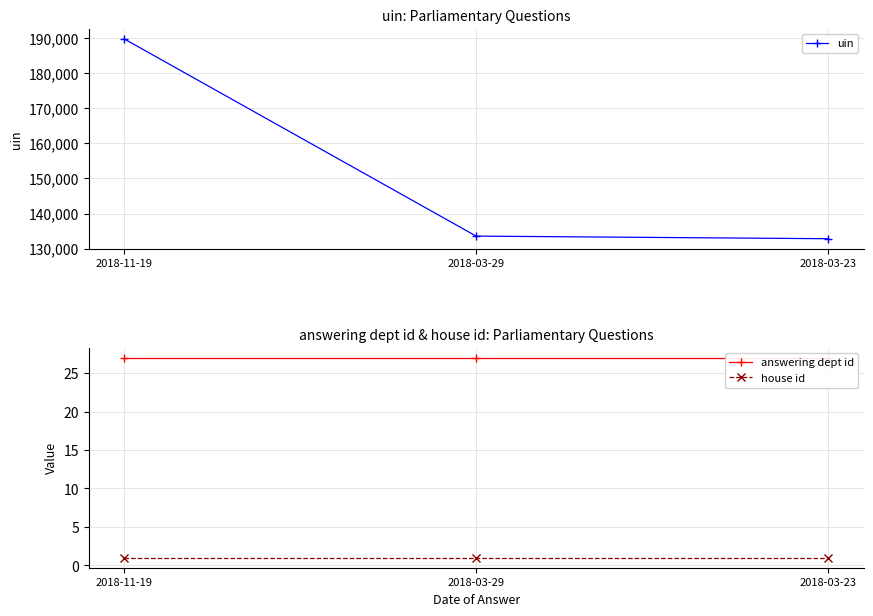

What is the spread (max minus min) of values at 2018-03-23?

132824